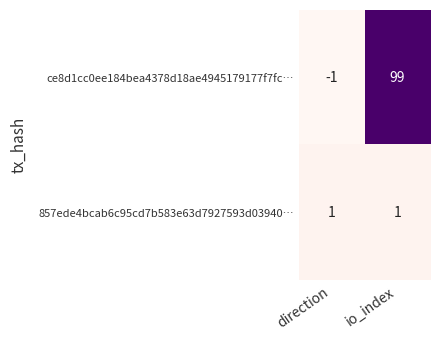

Rank the series by their average value, from highest to lowest.

ce8d1cc0ee184bea4378d18ae4945179177f7fc…, 857ede4bcab6c95cd7b583e63d7927593d03940…